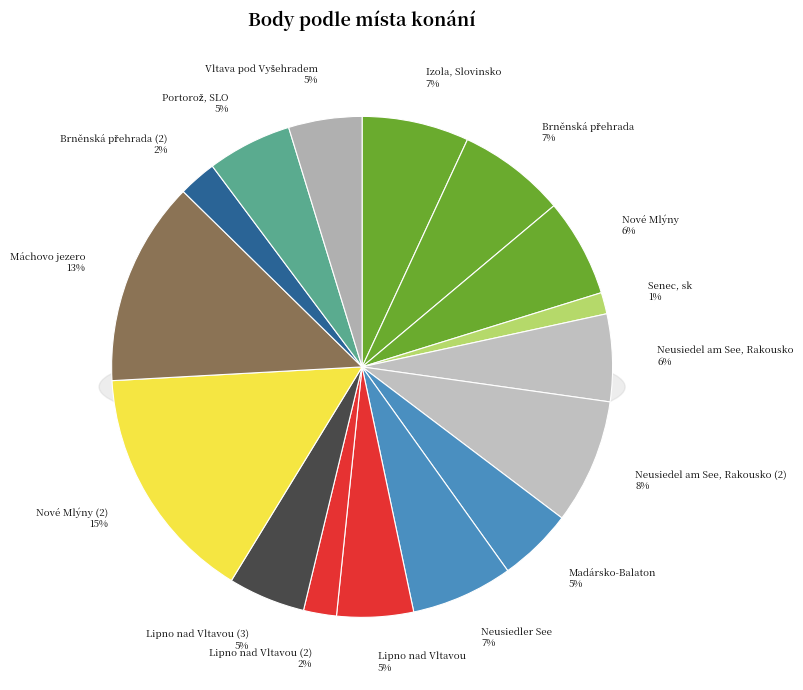

Rank the categories by value from lowest to highest.

Senec, sk, Lipno nad Vltavou (2), Brněnská přehrada (2), Vltava pod Vyšehradem, Madársko-Balaton, Lipno nad Vltavou, Lipno nad Vltavou (3), Portorož, SLO, Neusiedel am See, Rakousko, Nové Mlýny, Neusiedler See, Izola, Slovinsko, Brněnská přehrada, Neusiedel am See, Rakousko (2), Máchovo jezero, Nové Mlýny (2)